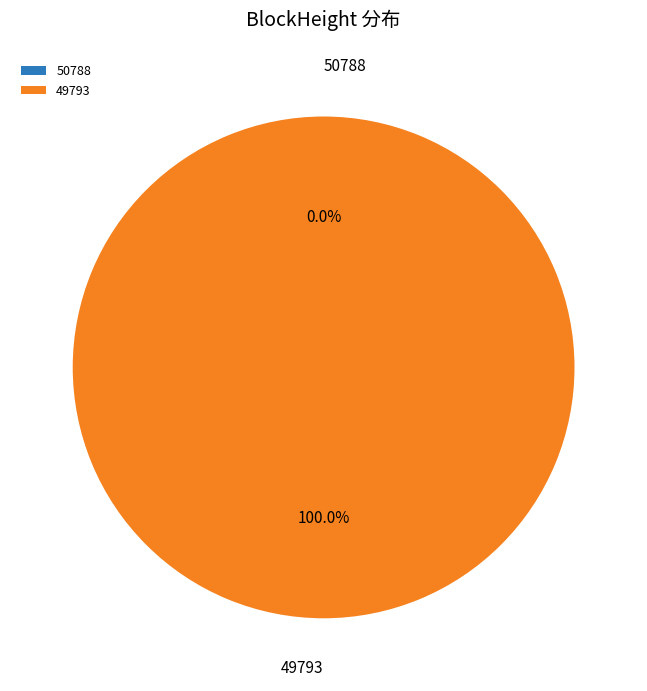

To the nearest percent, what is the combined percentage of 49793 and 50788?

100%